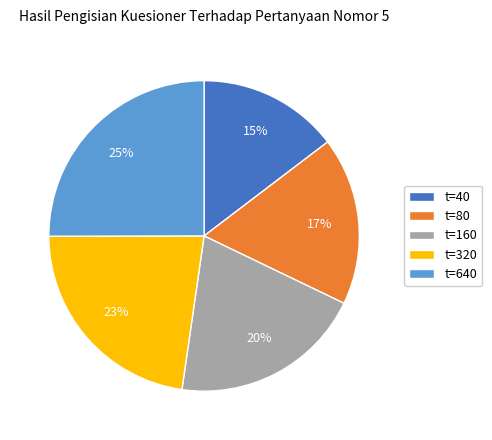

True or false: t=160 accounts for 27% of the total.

False